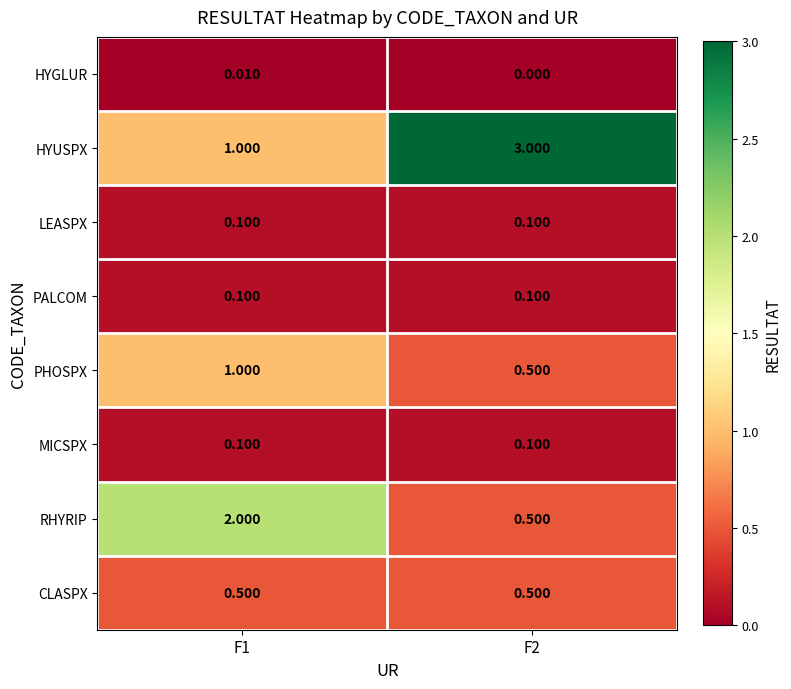

Which series changed the most between F1 and F2?

HYUSPX